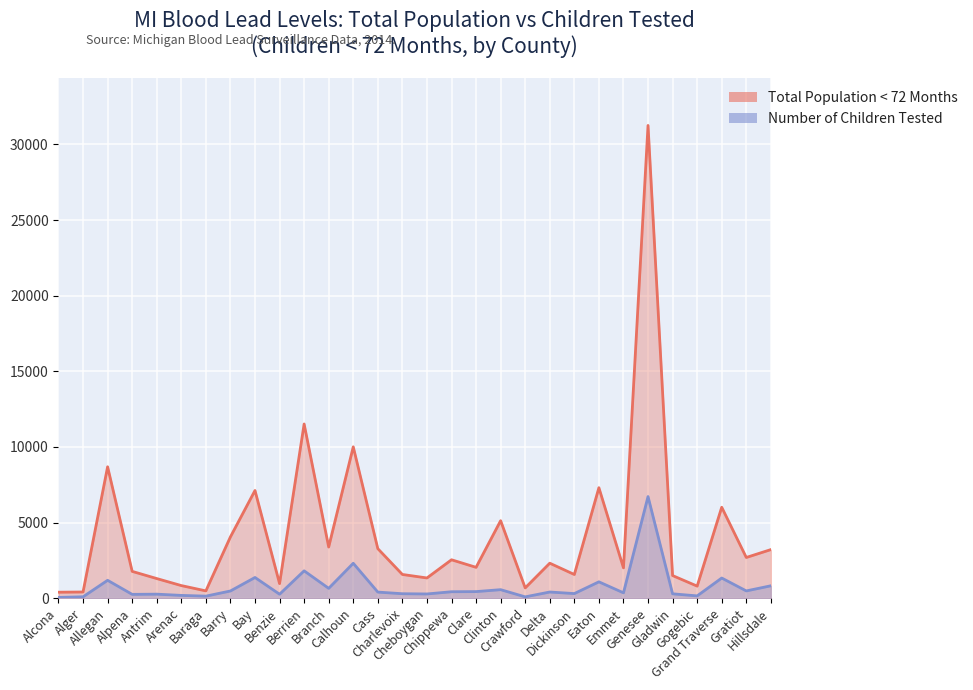

Rank the categories by Number of Children Tested value from lowest to highest.

Alcona, Crawford, Alger, Baraga, Gogebic, Arenac, Alpena, Benzie, Antrim, Cheboygan, Gladwin, Charlevoix, Dickinson, Emmet, Cass, Delta, Chippewa, Clare, Barry, Gratiot, Clinton, Branch, Hillsdale, Eaton, Allegan, Grand Traverse, Bay, Berrien, Calhoun, Genesee